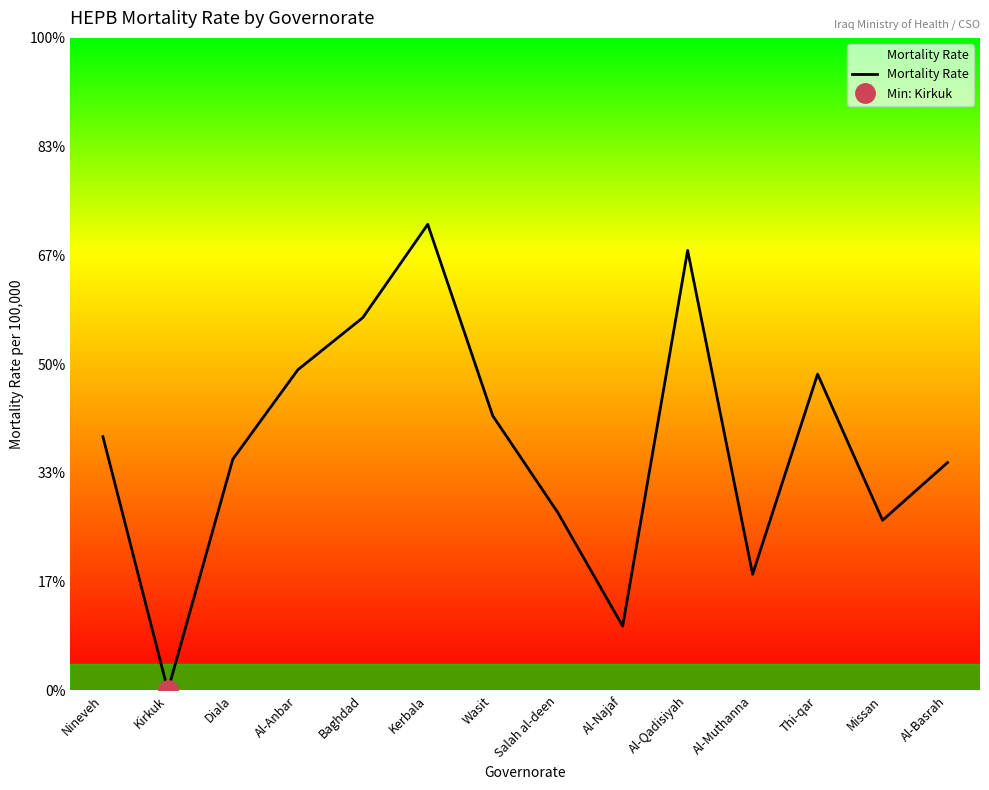

How many positive values are there?

13